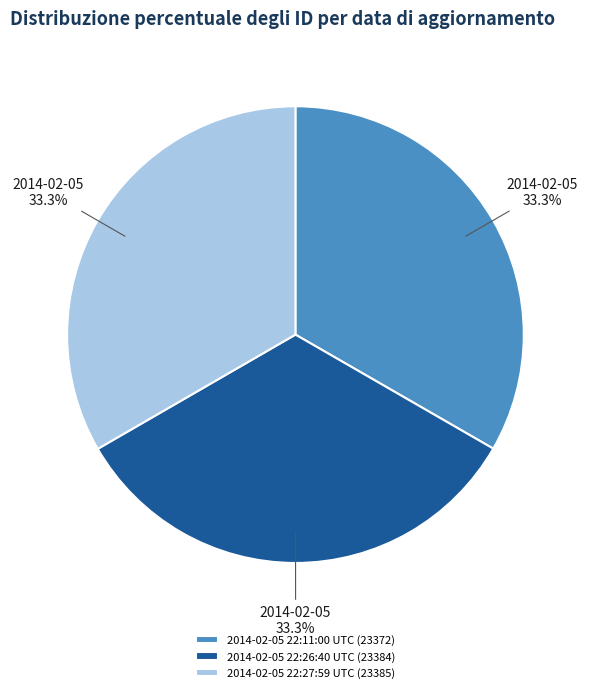

What is the ratio of the value at 2014-02-05 22:26:40 UTC (23384) to the value at 2014-02-05 22:27:59 UTC (23385)?

1.0